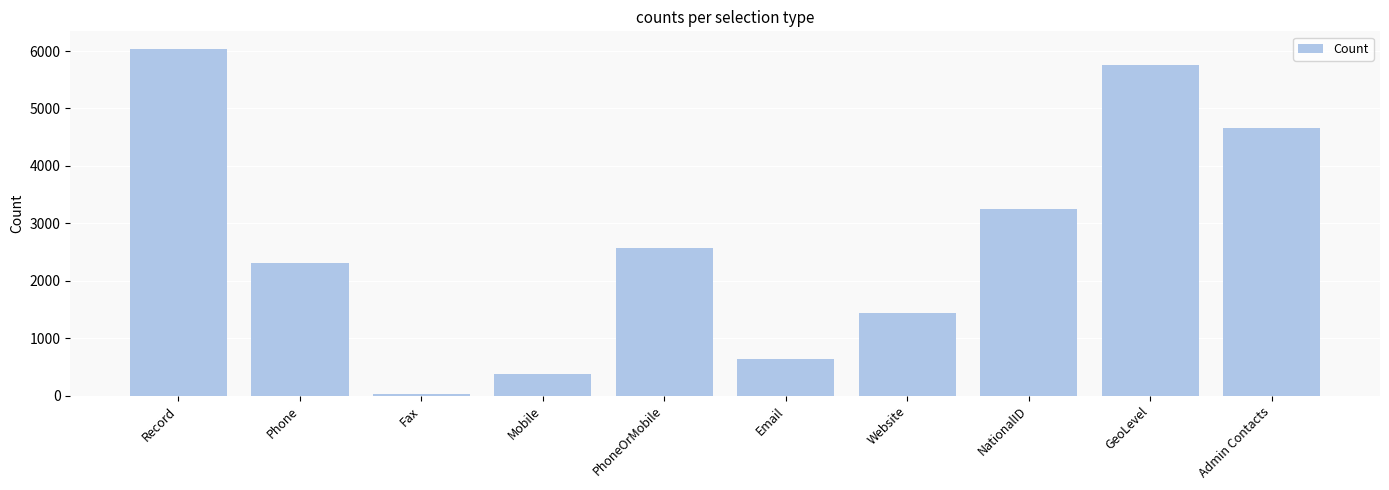

How many data points does each series have?

10